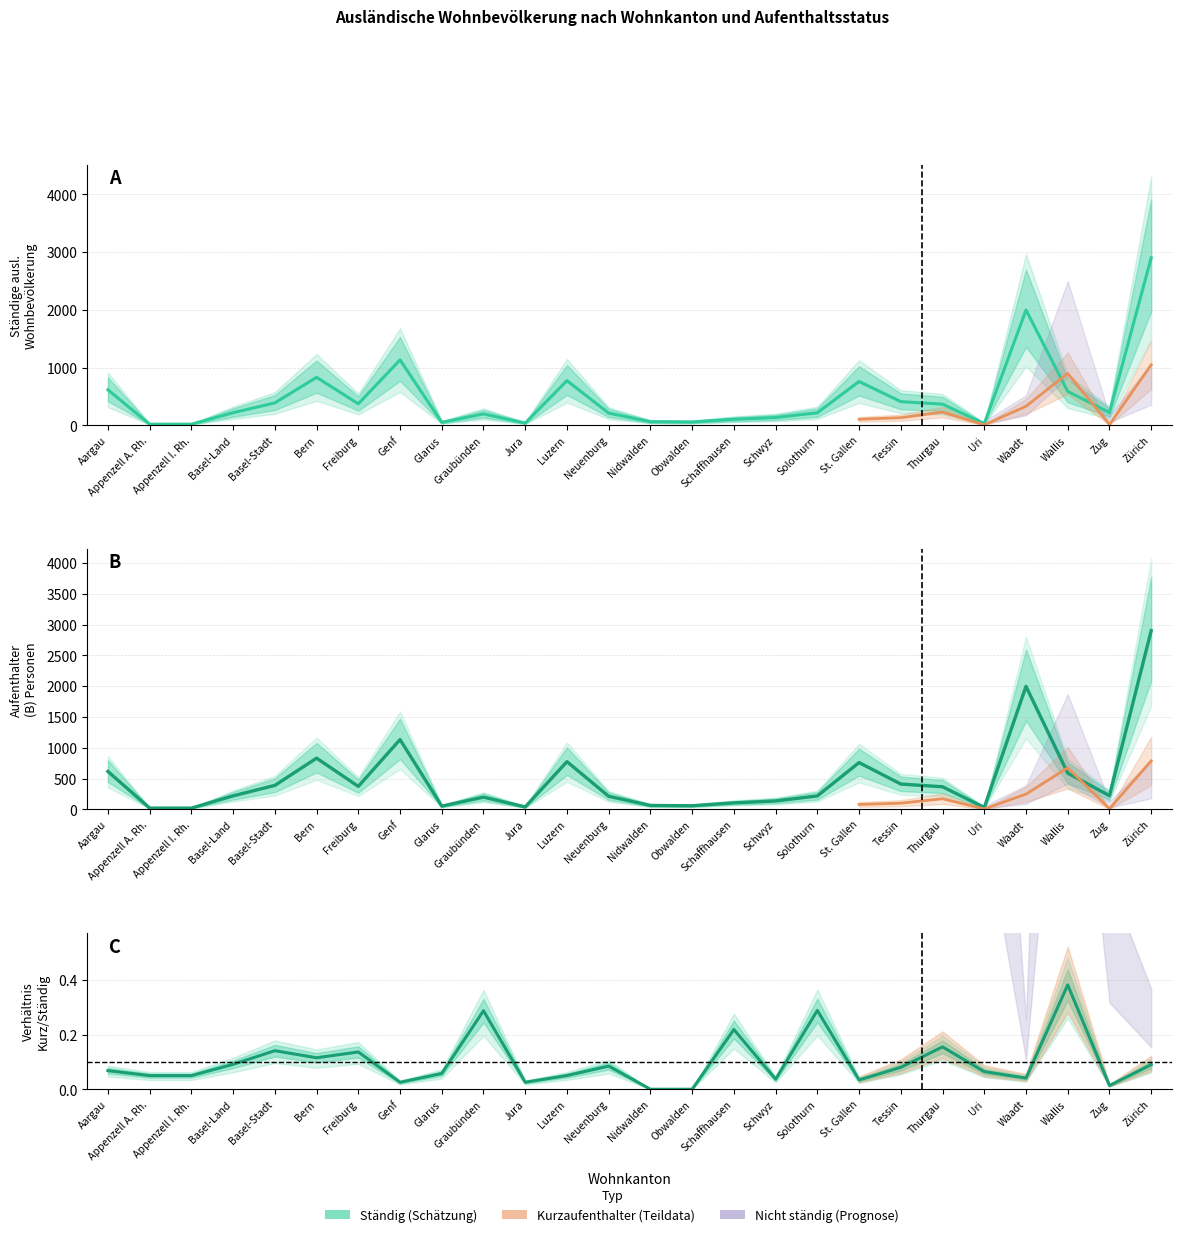

Is it true that the value at Neuenburg is 146?

False